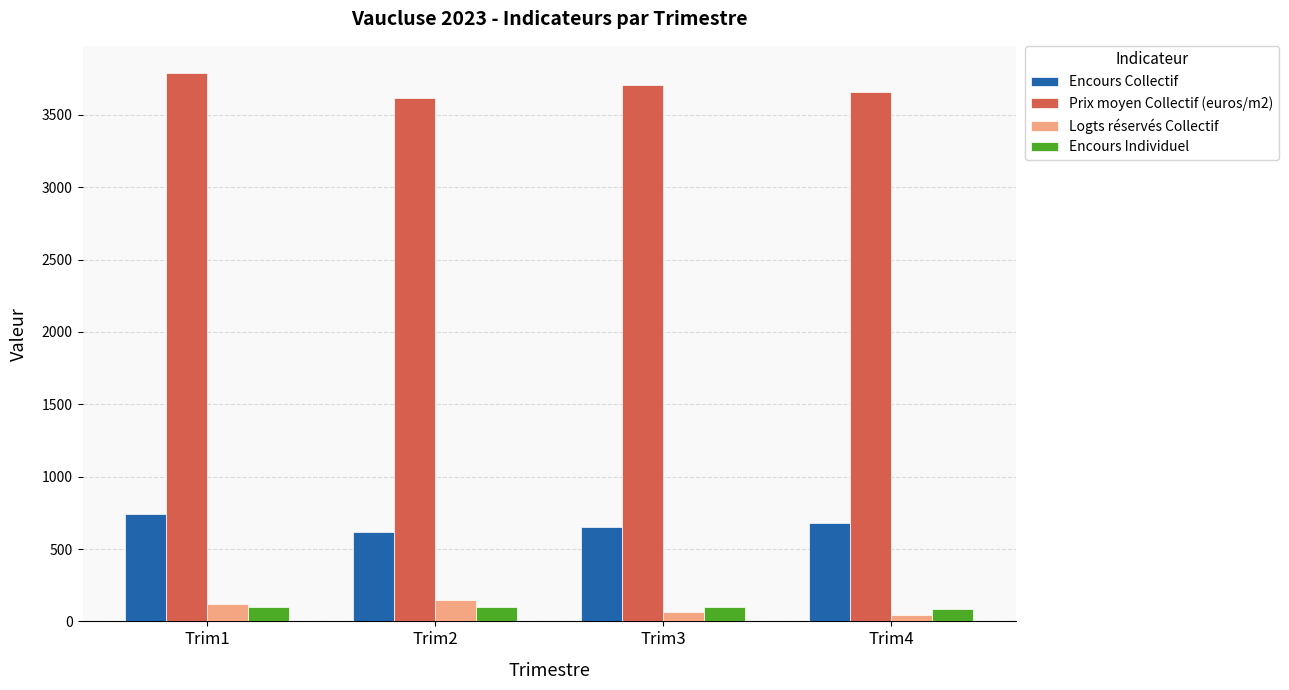

Does the chart contain any negative values?

No